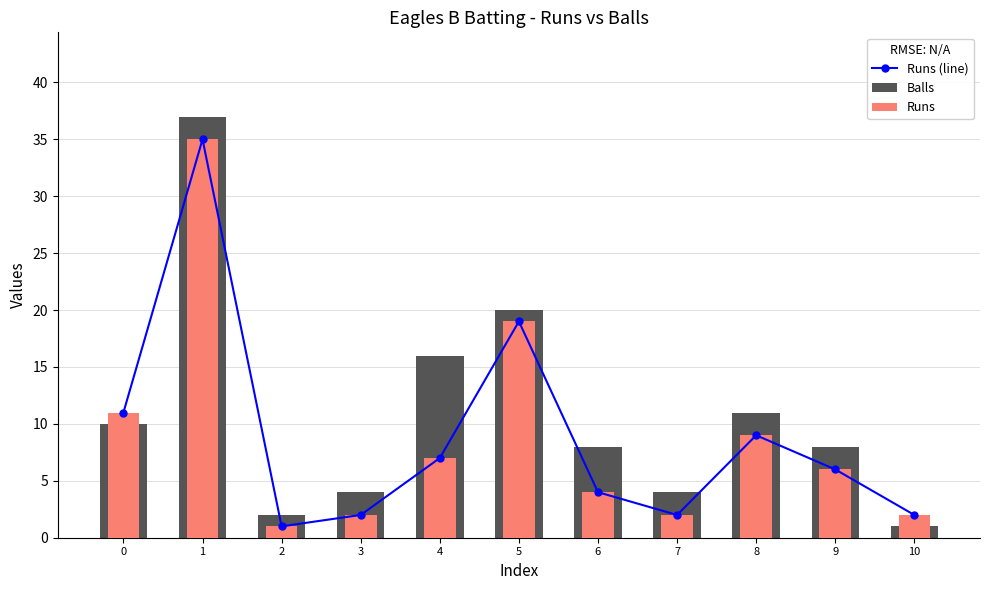

What is the value of the Balls bar at the 8th from the left?

4